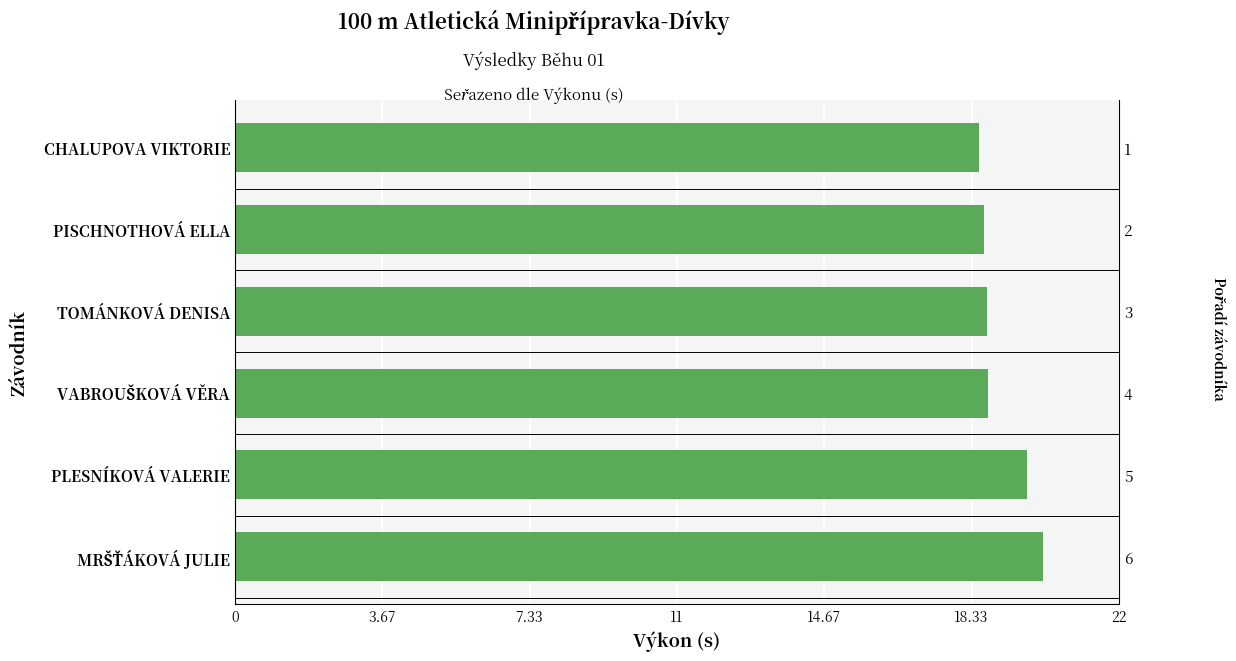

What is the difference between the second highest and minimum values?

1.2